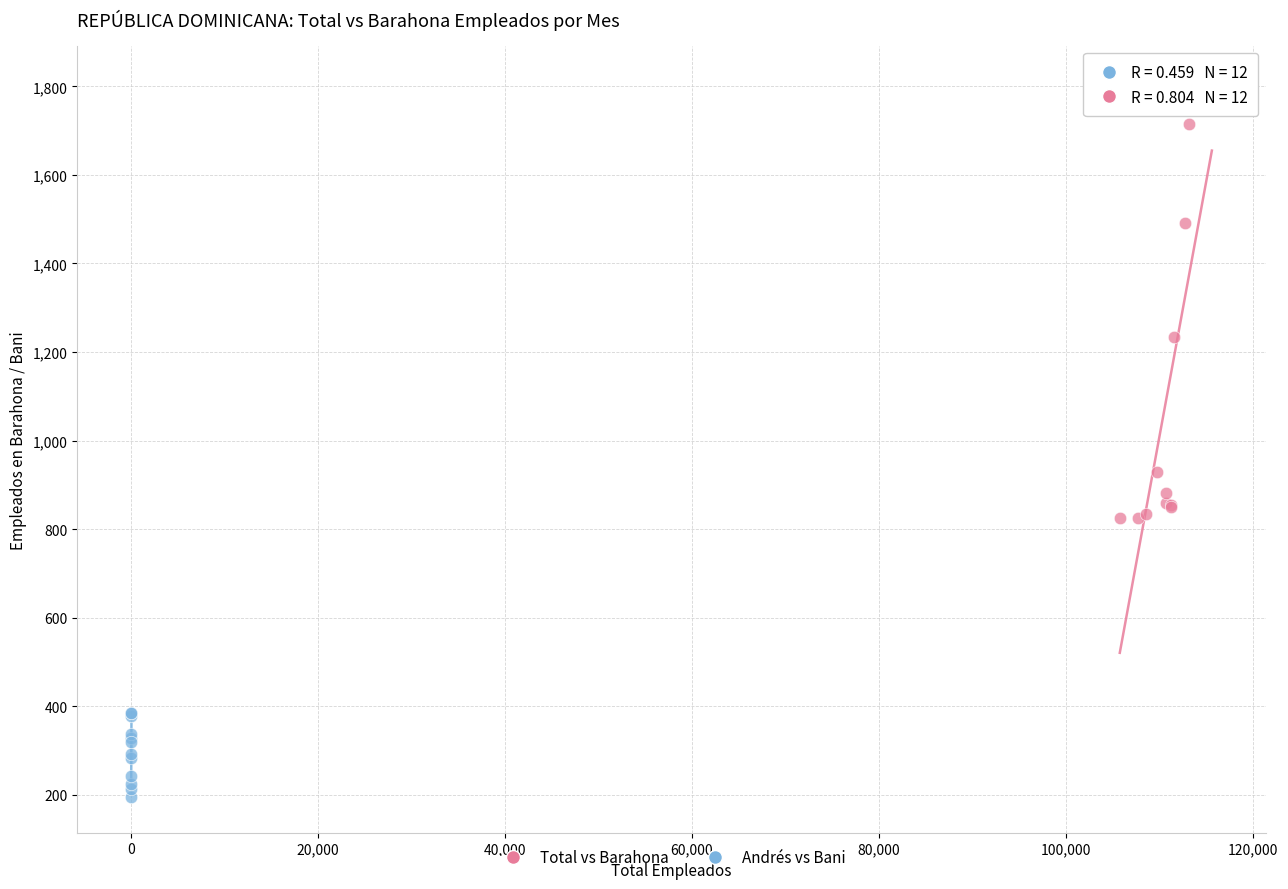

Which series contains the lowest Y value?

Andrés vs Bani